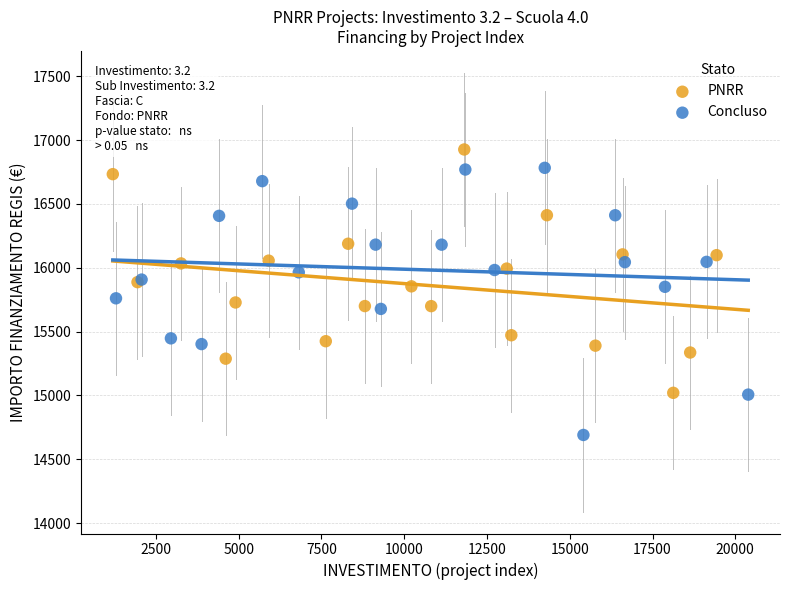

Which series has the widest spread of Y values?

Concluso